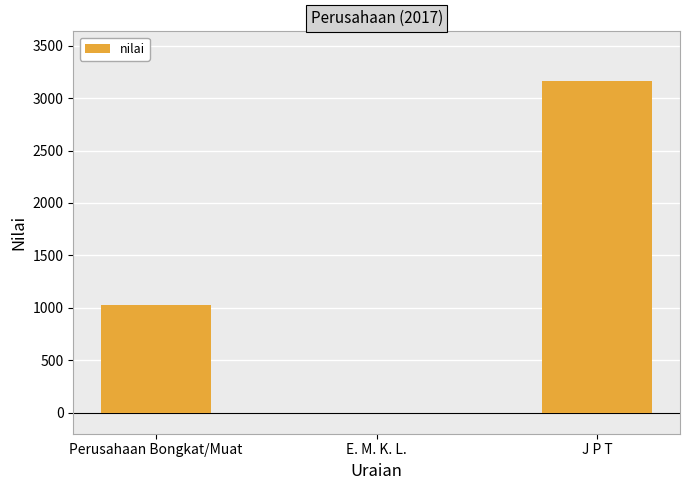

True or false: the data shows 0 at E. M. K. L..

True